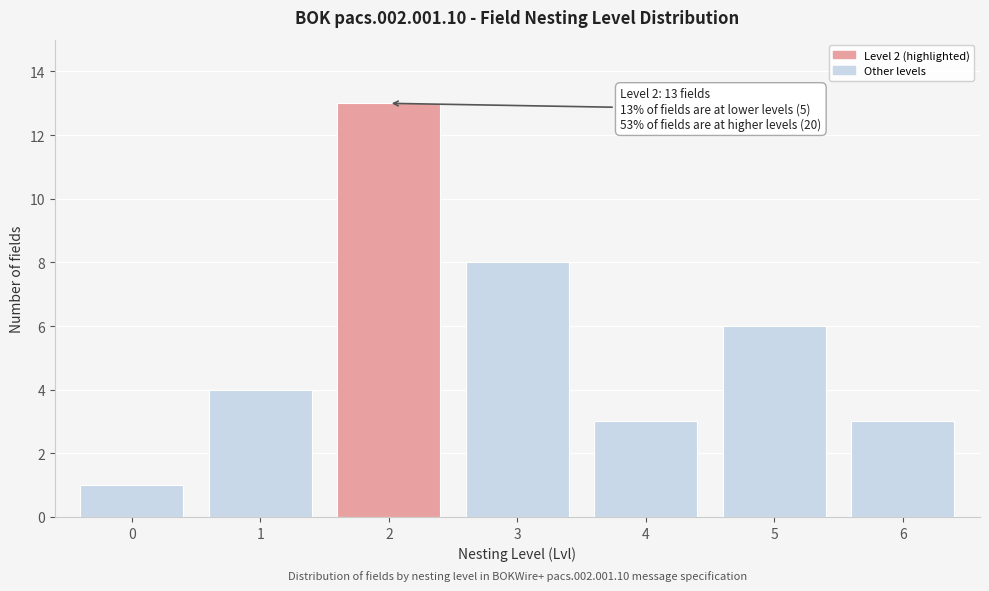

Reading right to left, what are all the values shown in this chart?

3	6	3	8	13	4	1